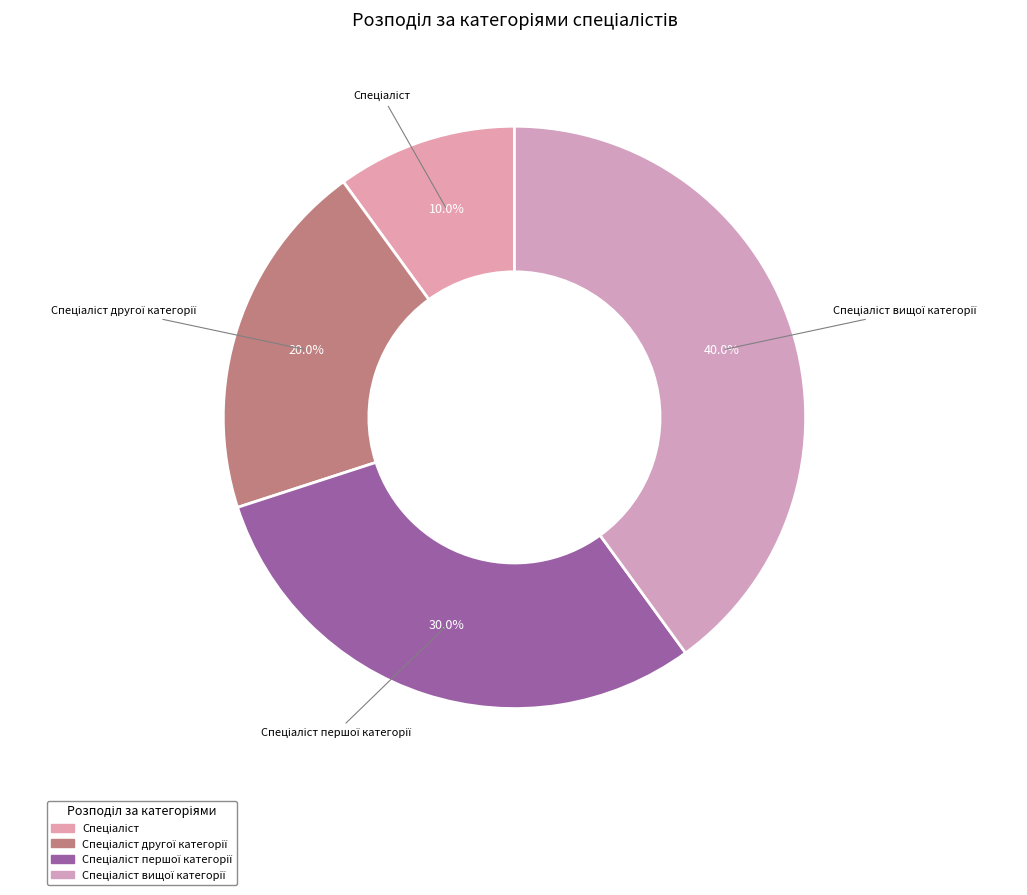

Does any single category account for the majority?

No